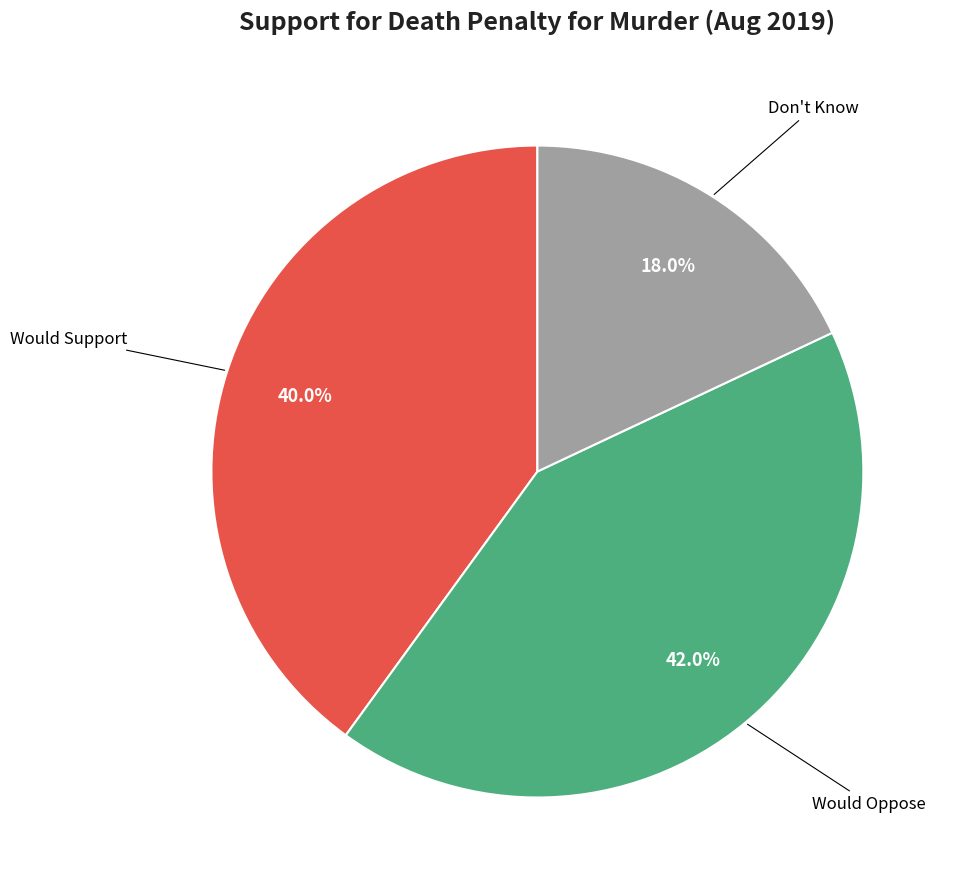

Does any single category account for the majority?

No